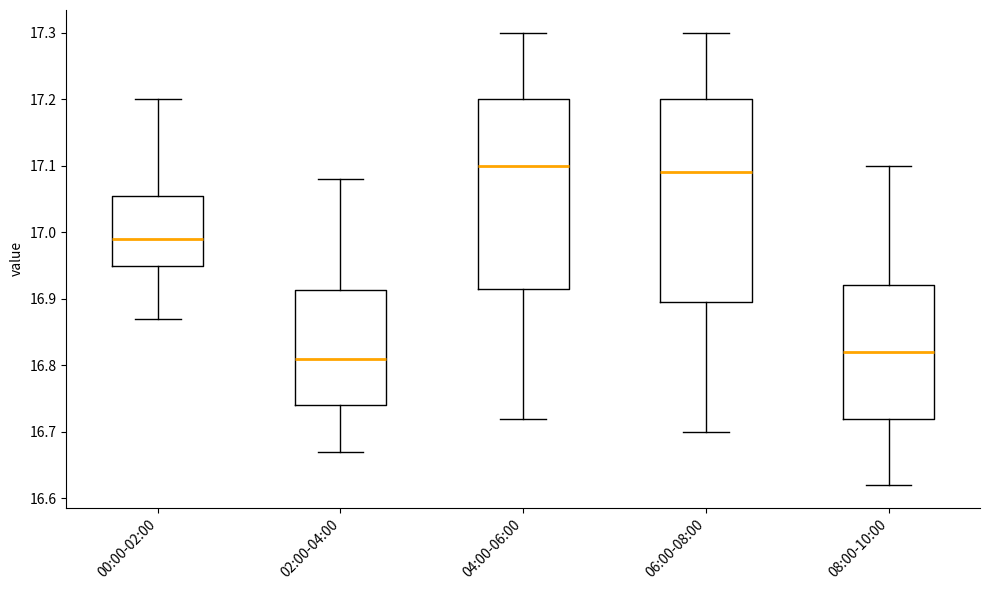

Which box is the tallest, from its lower edge to its upper edge?

06:00-08:00